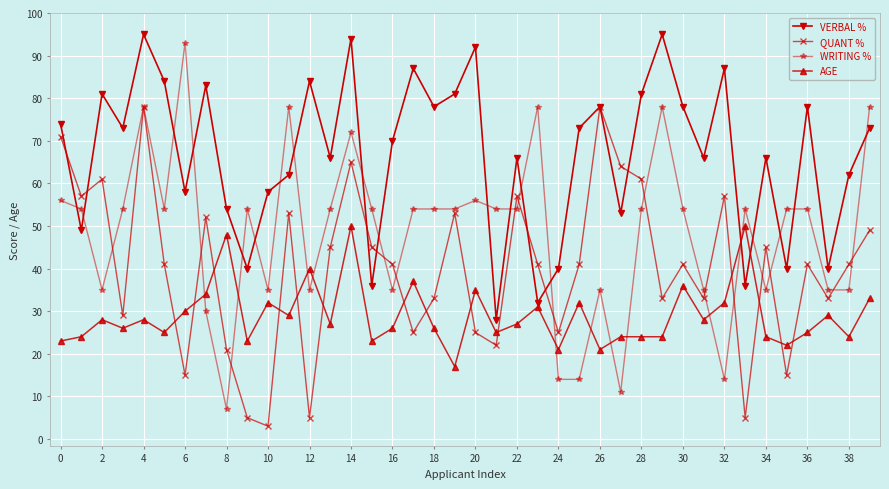

True or false: VERBAL % has more than 0 interior local peaks.

True